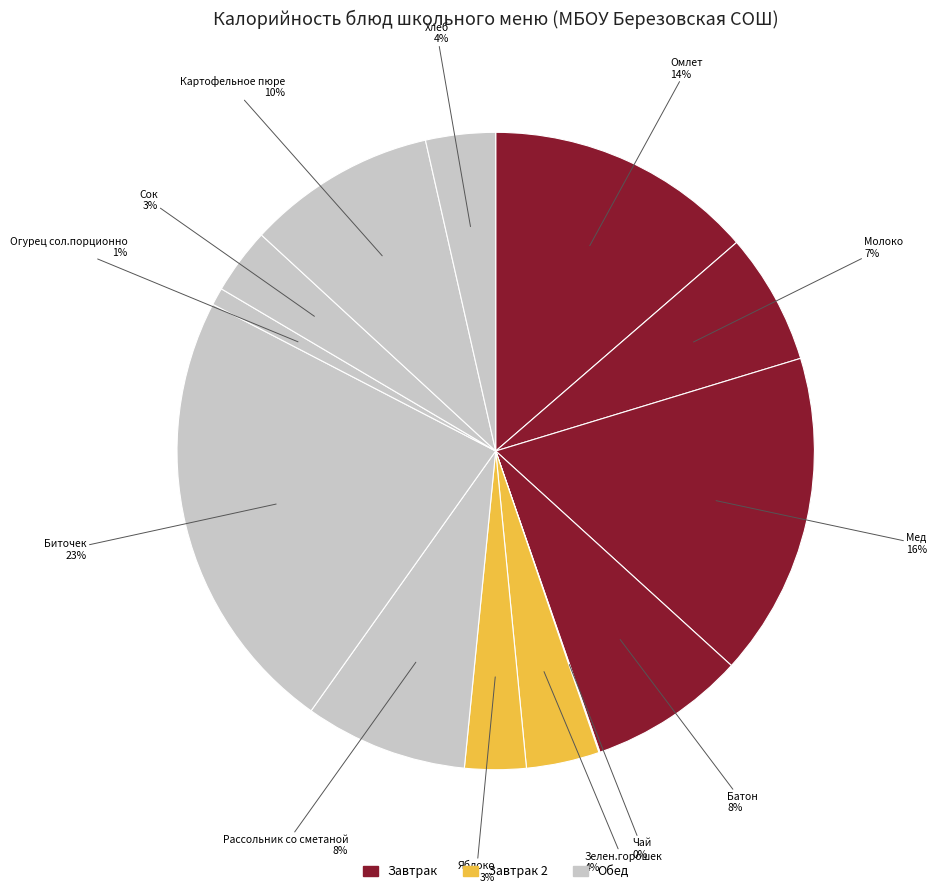

Which category has the biggest portion of the pie?

Биточек